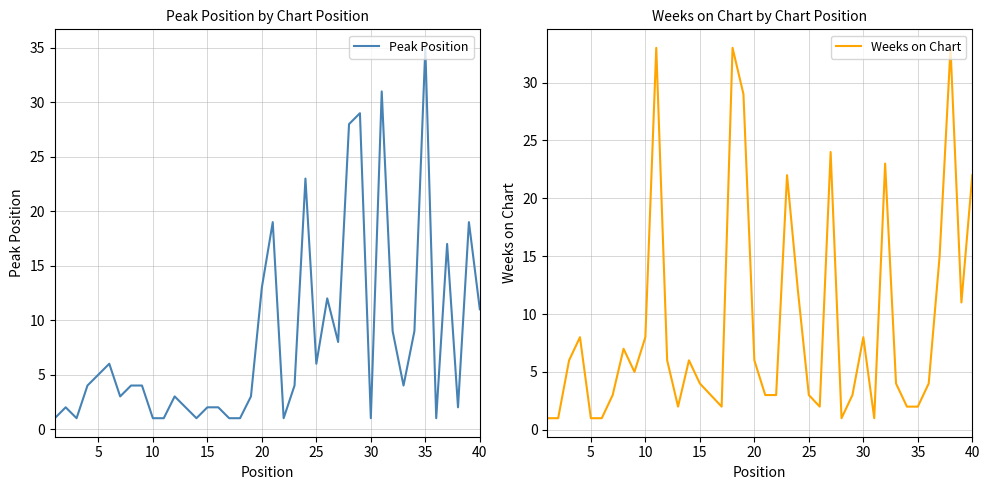

What is the highest value of the Peak Position series?

35